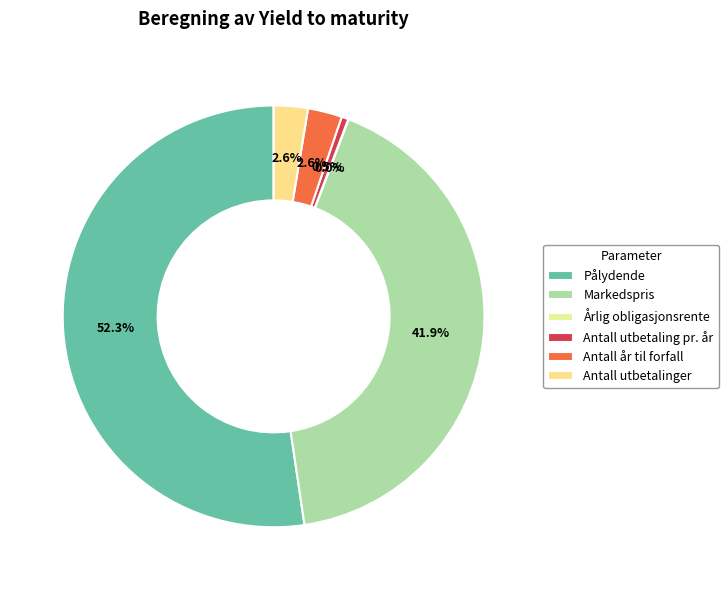

Is the sum of Årlig obligasjonsrente and Antall utbetalinger greater than half?

No